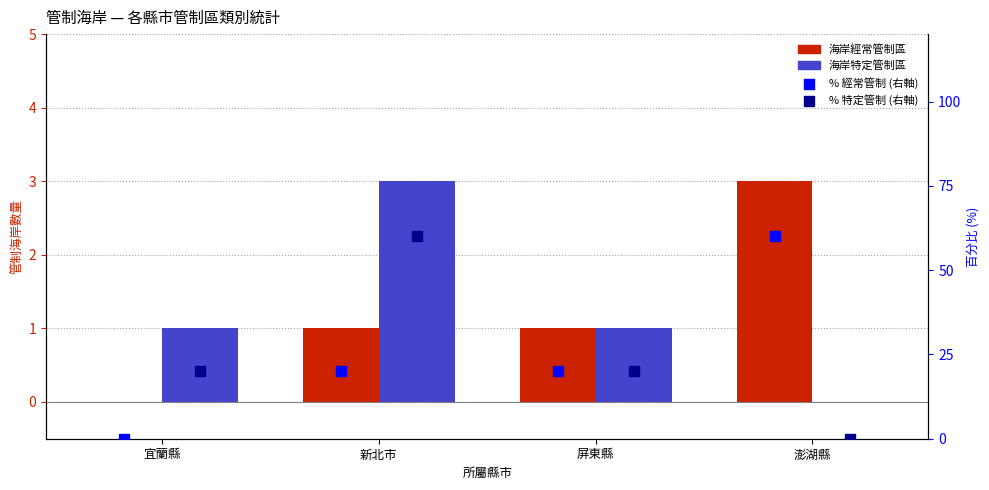

Which series has the largest total across all categories?

% 經常管制 (右軸)